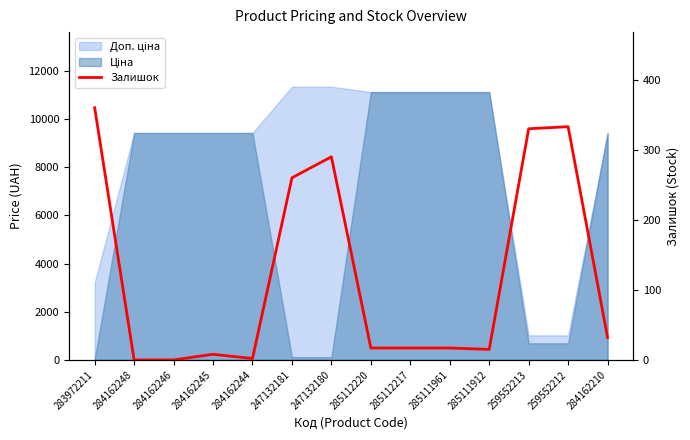

What is the difference between the second highest and second lowest values?

333